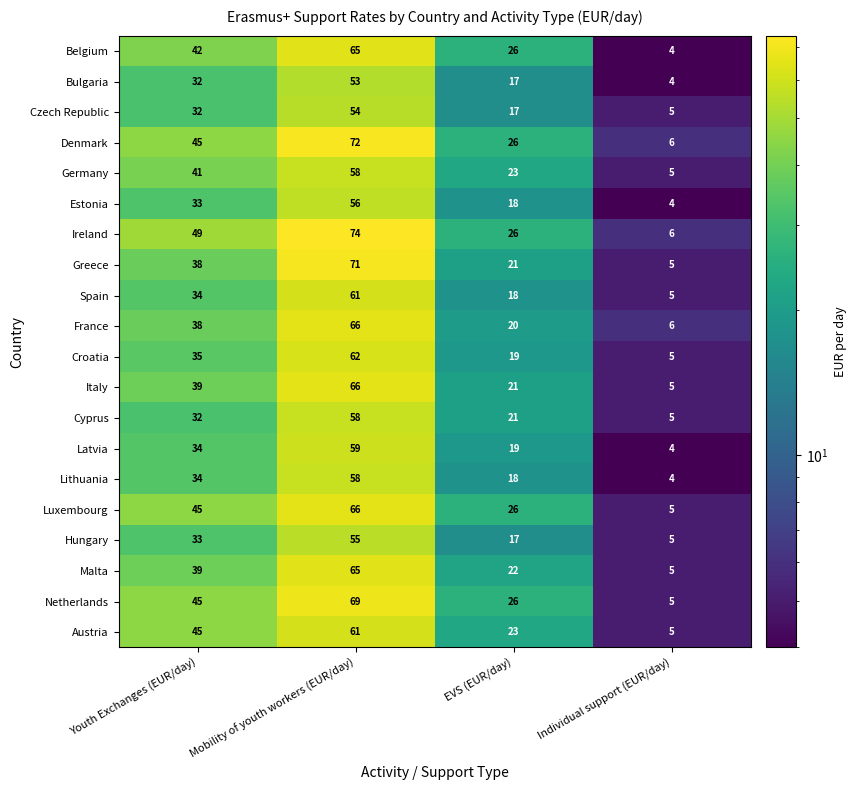

The Austria series shows 61 at Mobility of youth workers (EUR/day). True or false?

True